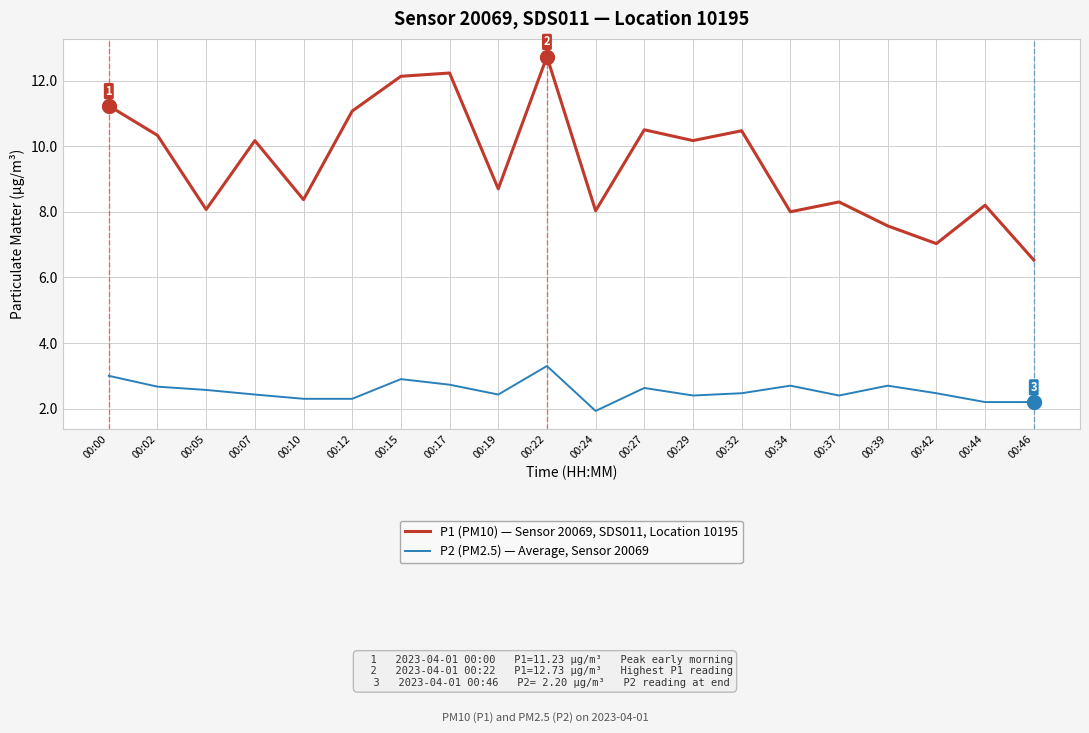

Rank the series at 00:12 from lowest to highest value.

P2 (PM2.5) — Average, Sensor 20069, P1 (PM10) — Sensor 20069, SDS011, Location 10195